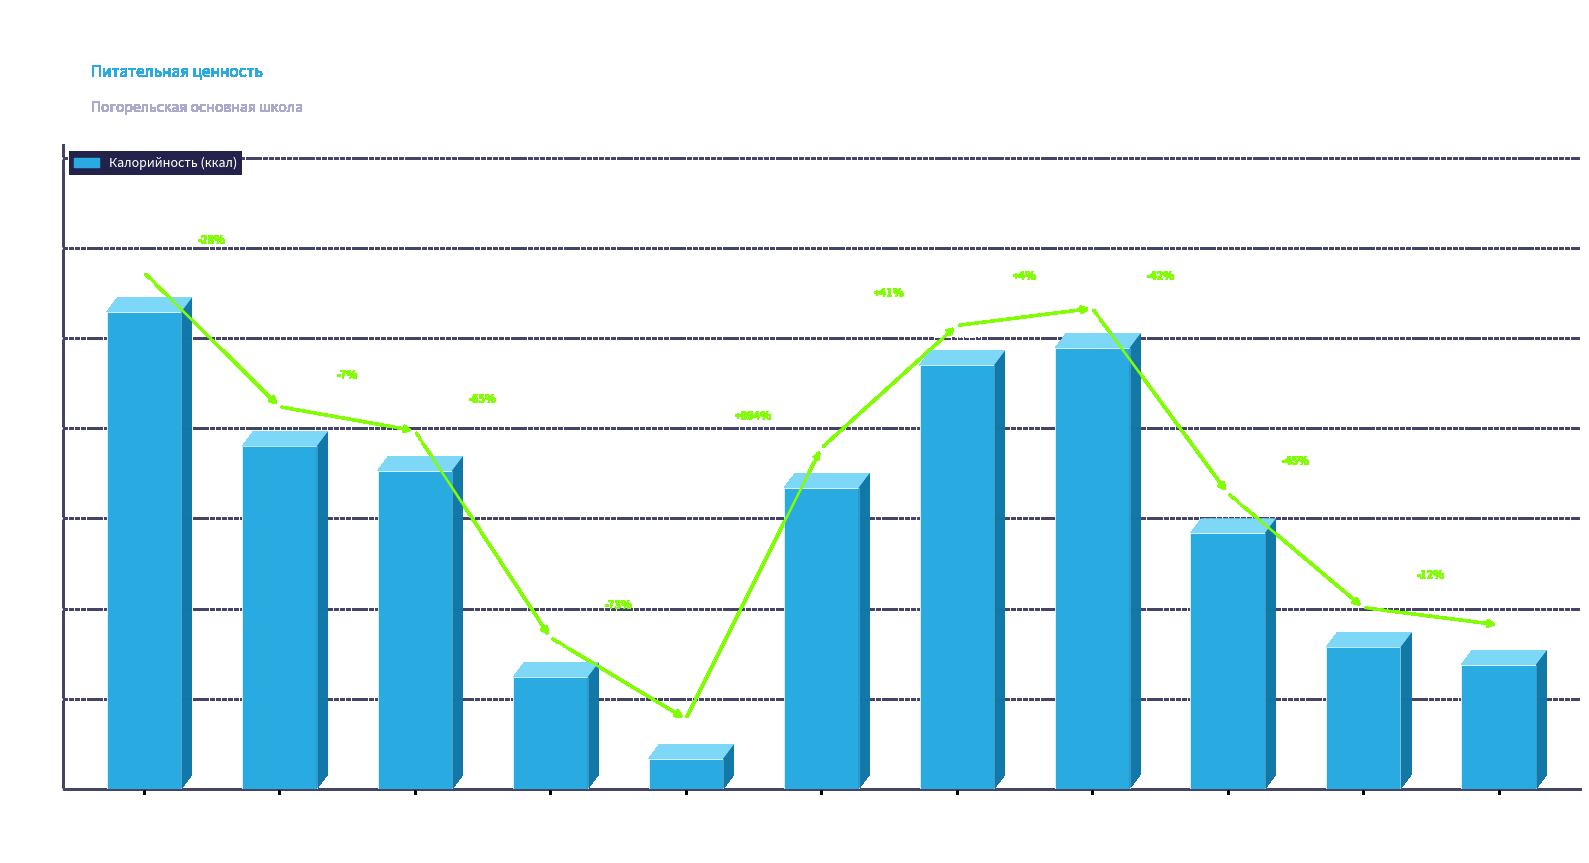

Rank the categories by value from lowest to highest.

Помидор свежий, Банан, Хлеб ржаной, Хлеб пшеничный, Напиток грушевый, Суп картофельный, Бутерброд с сыром, Какао с молоком, Шницель из говядины, Макаронные изделия, Каша рисовая